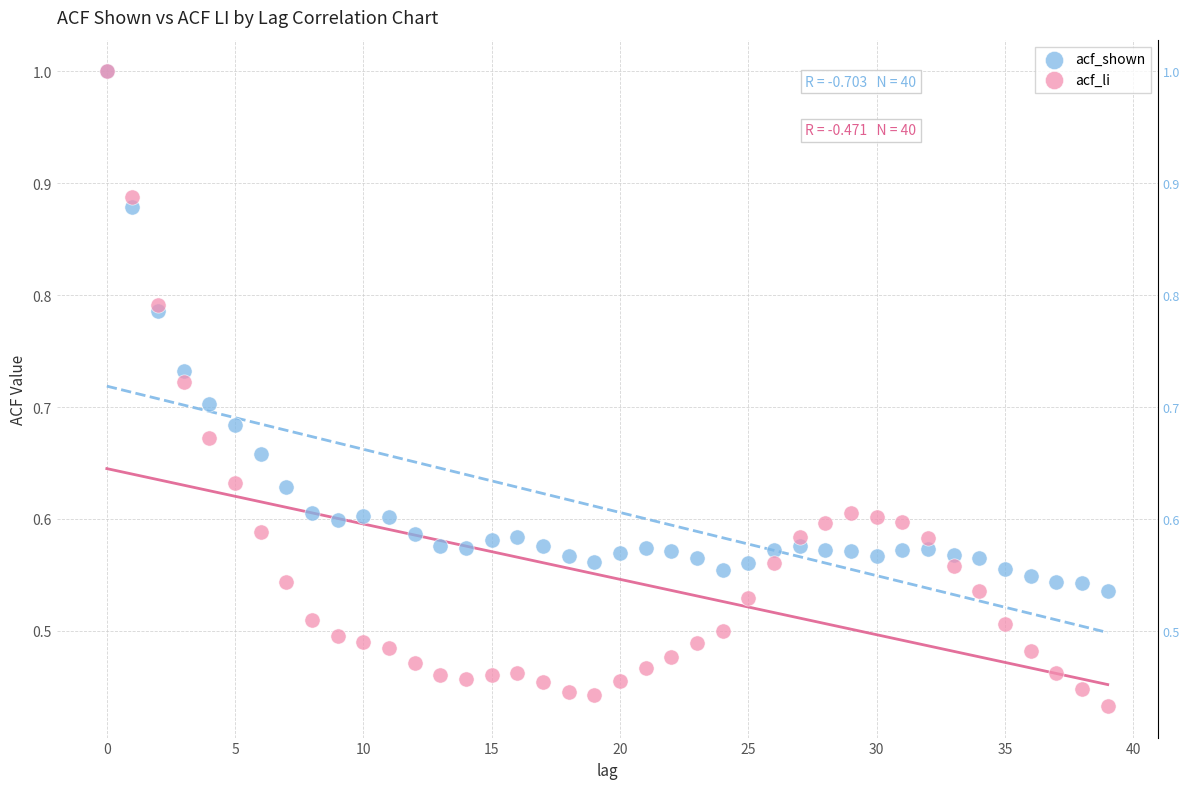

Which series has the largest Y range (max minus min)?

acf_li